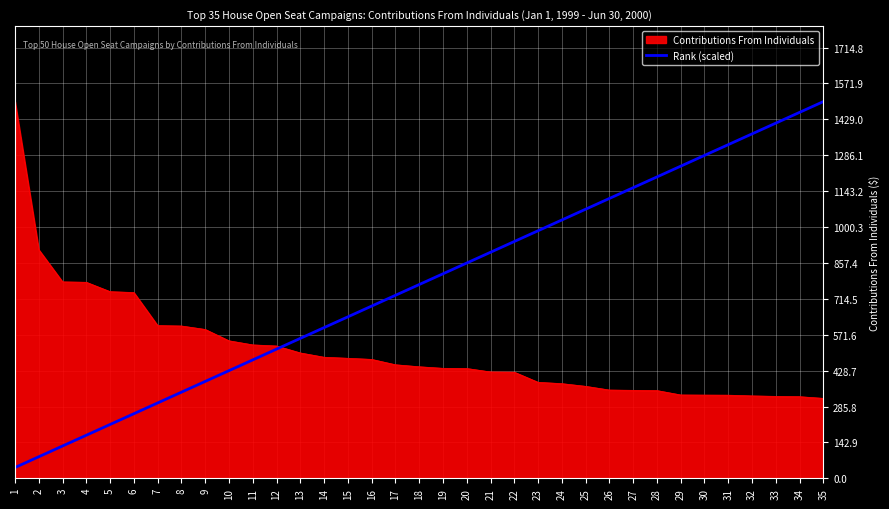

Is this an area chart (filled region under the line)?

Yes